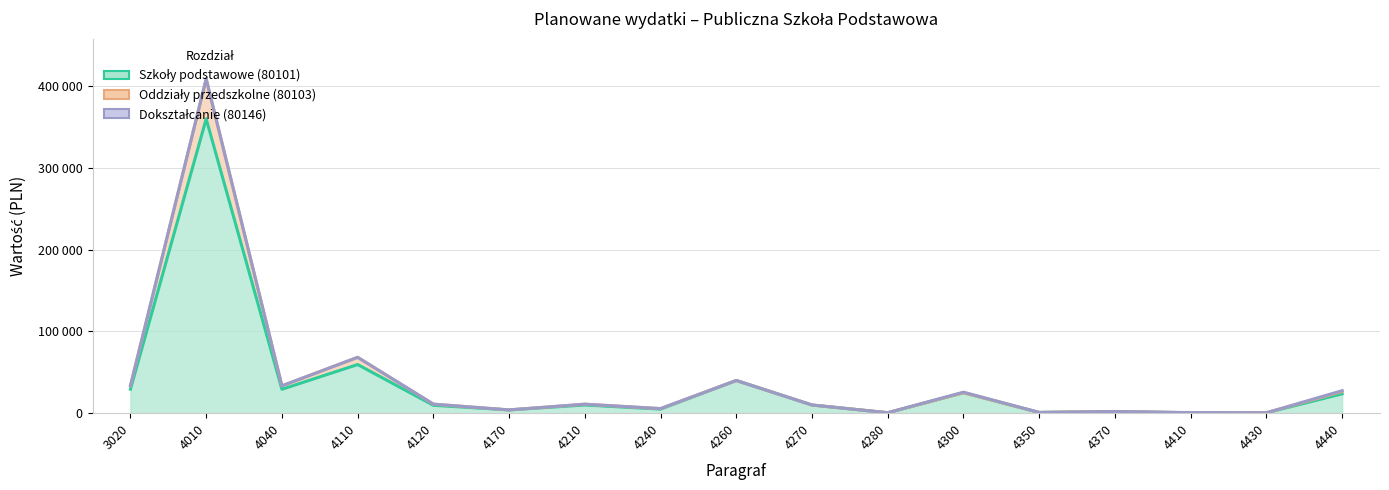

Which category has the highest value across all series?

4010